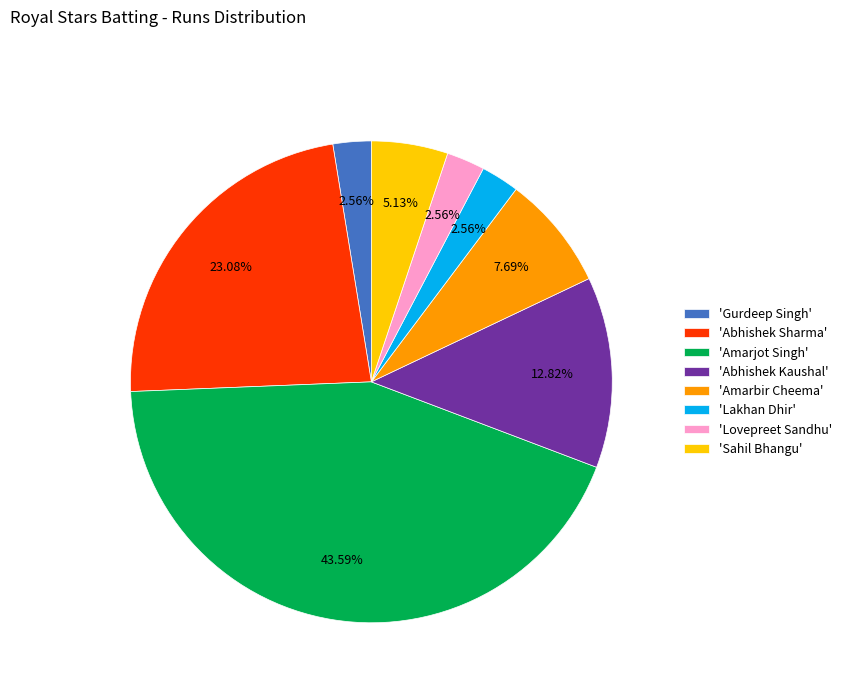

How many segments does this pie chart have?

8